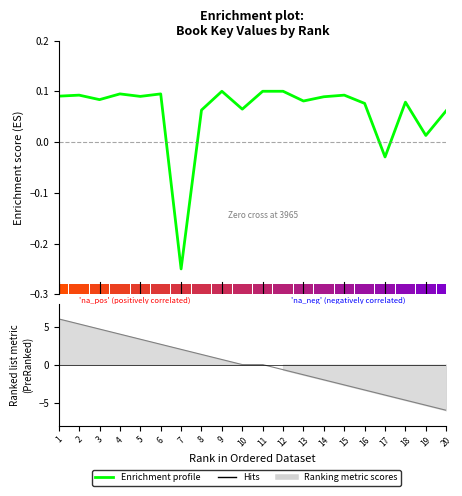

What is the sum of the values at 5 and 6?

0.2